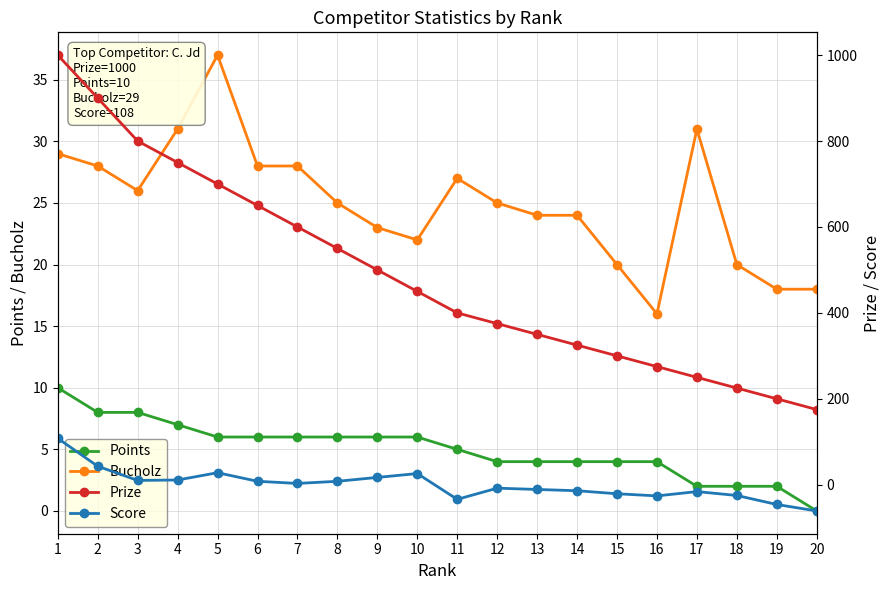

True or false: Prize and Points intersect in this chart.

False